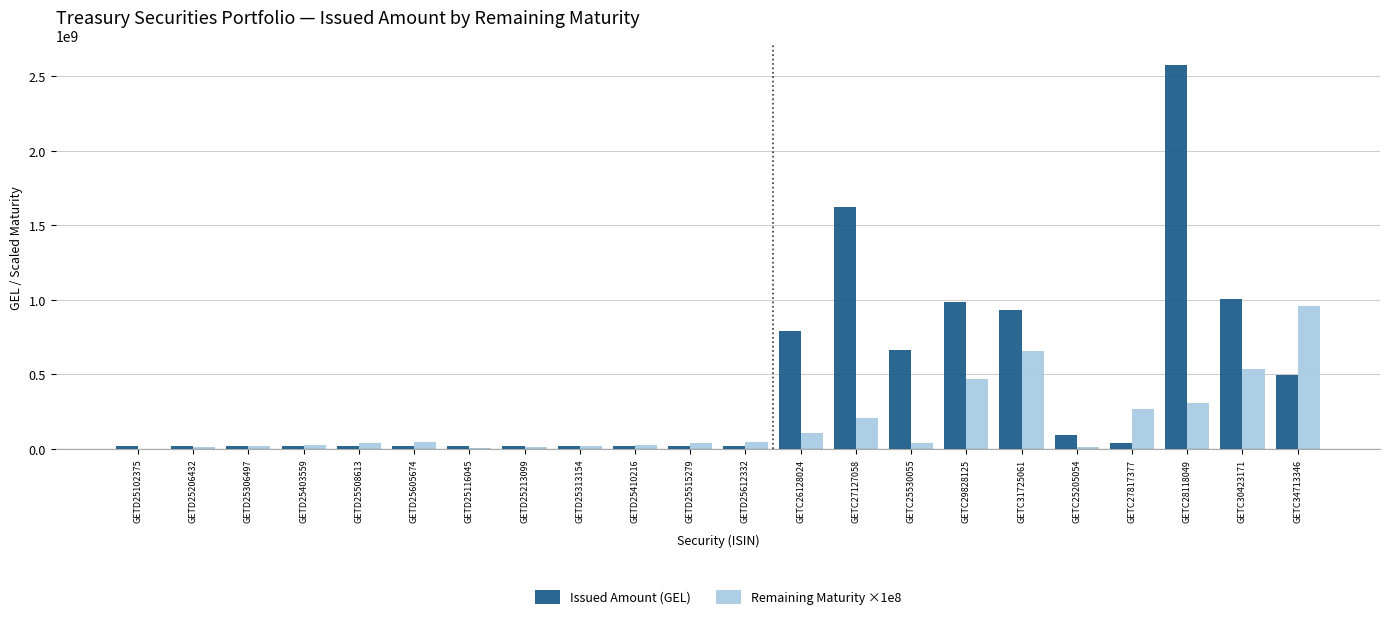

What is the sum of all Remaining Maturity ×1e8 values?

3882100000.0